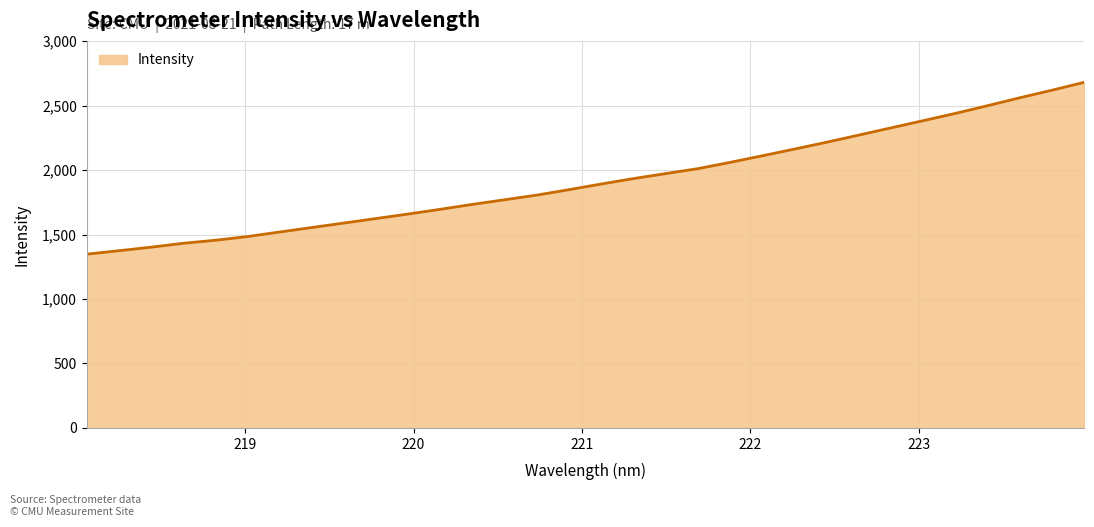

What is the greatest value displayed?

2681.1